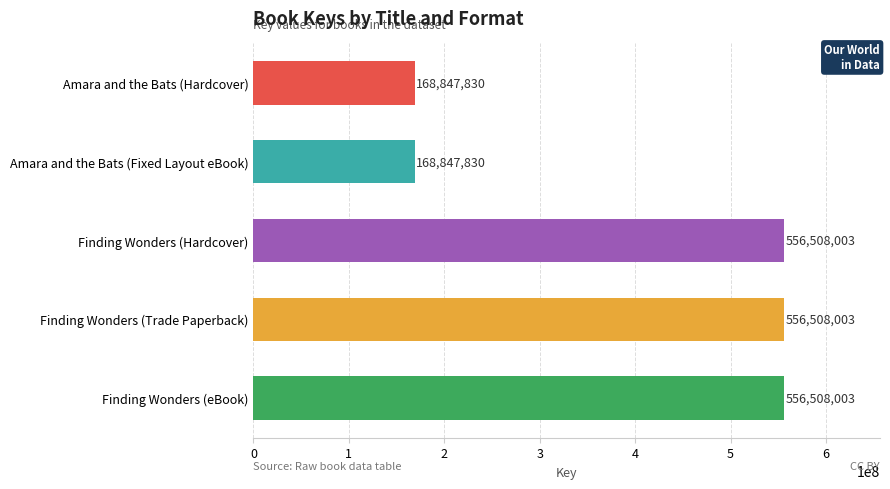

Does the chart contain stacked bars?

No